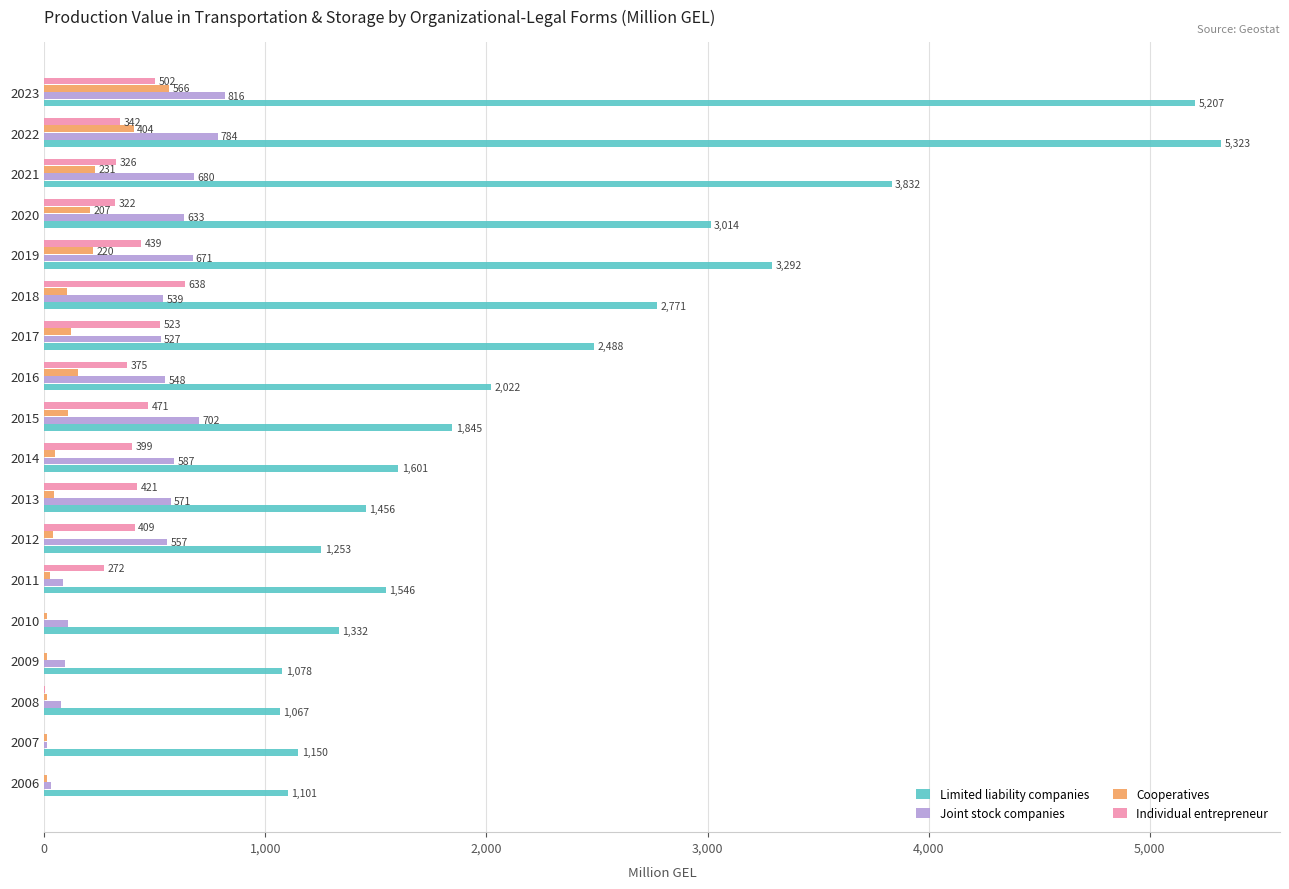

What is the sum of all Cooperatives values?

2338.0